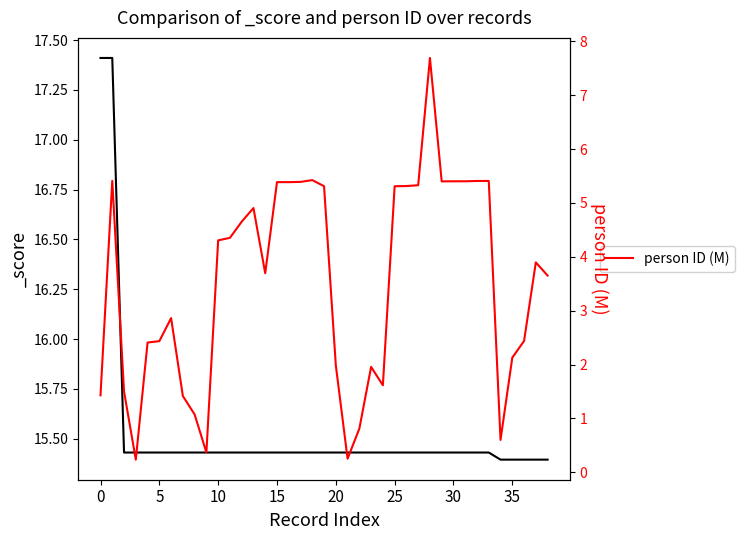

The value at 21 is 0.3. True or false?

True